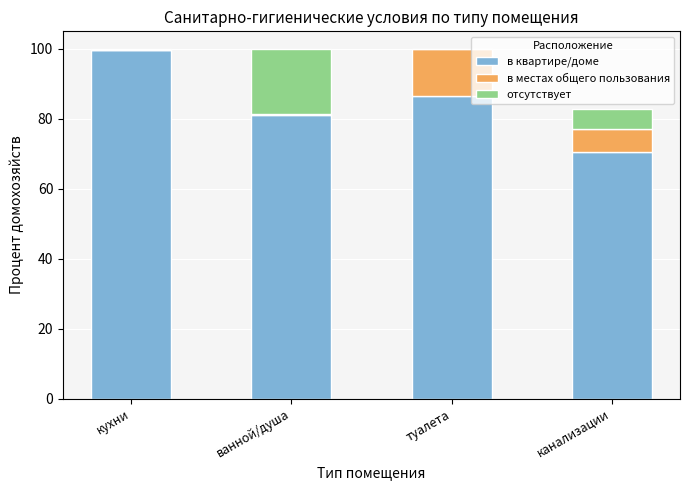

The value of в квартире/доме at ванной/душа is 81.0. True or false?

True